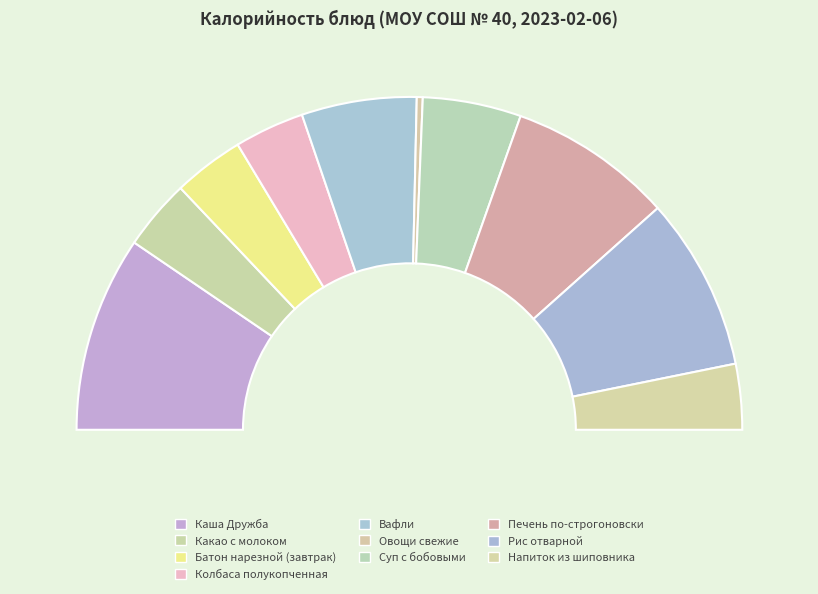

Approximately how many times larger is the value at Каша Дружба compared to Суп с бобовыми?

2.0